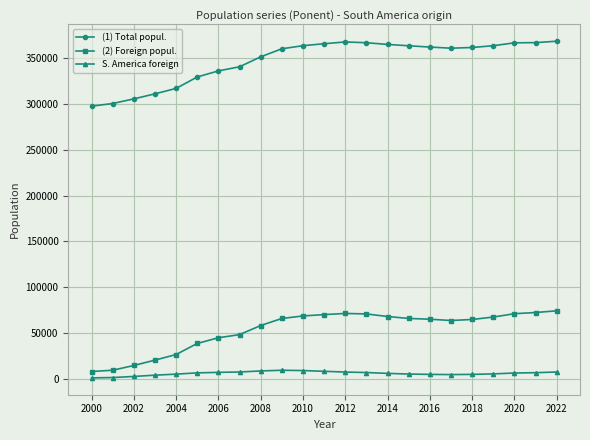

What is the average value of the S. America foreign series?

5644